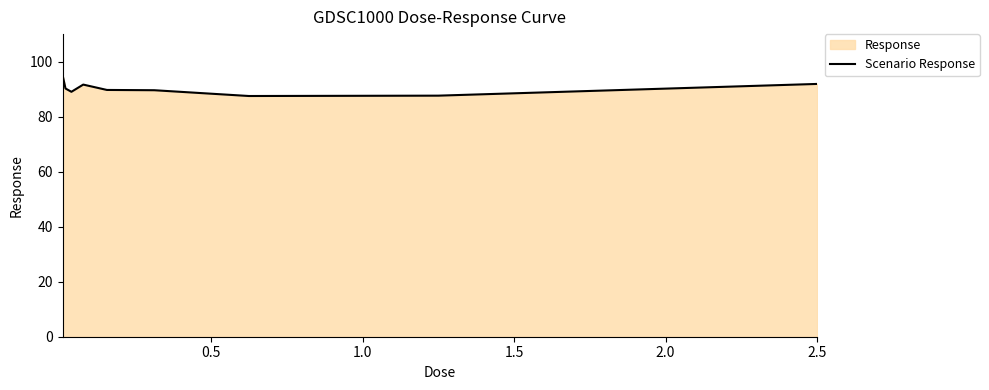

True or false: there are more than 2 points higher than both neighbors.

False